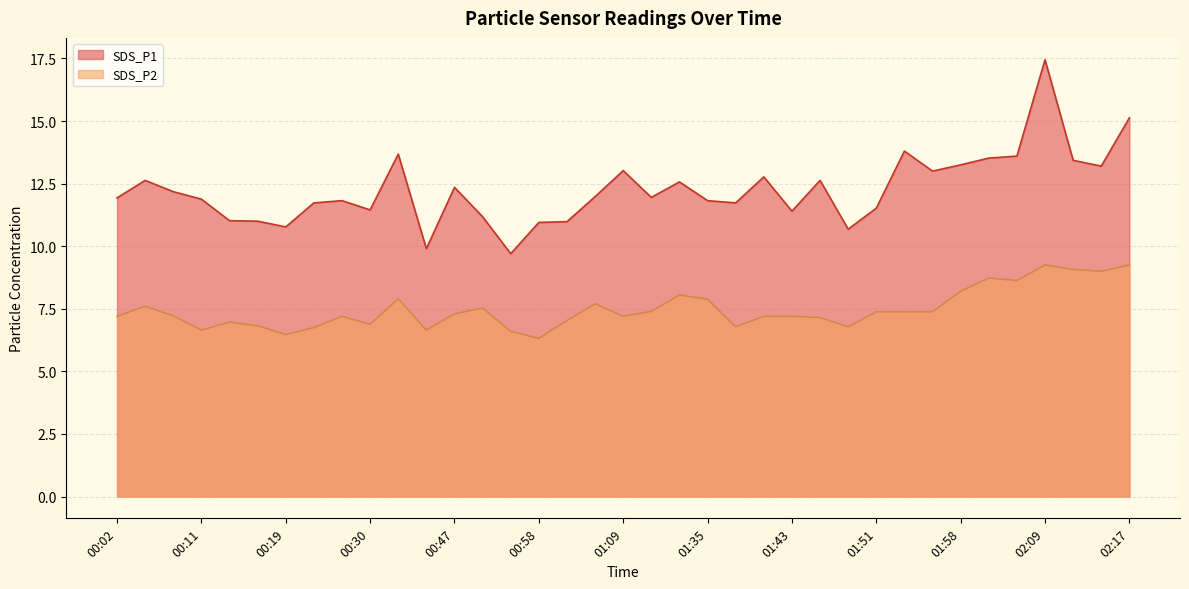

Reading left to right, transcribe all the data shown in this chart.

SDS_P1: 00:02=11.9	00:05=12.6	00:08=12.2	00:11=11.9	00:13=11.0	00:16=11.0	00:19=10.8	00:22=11.7	00:25=11.8	00:30=11.4	00:39=13.7	00:44=9.9	00:47=12.3	00:52=11.2	00:55=9.7	00:58=10.9	01:00=11.0	01:06=12.0	01:09=13.0	01:29=11.9	01:32=12.6	01:35=11.8	01:37=11.7	01:40=12.8	01:43=11.4	01:45=12.6	01:48=10.7	01:51=11.5	01:53=13.8	01:56=13.0	01:58=13.2	02:01=13.5	02:07=13.6	02:09=17.4	02:12=13.4	02:14=13.2	02:17=15.1
SDS_P2: 00:02=7.2	00:05=7.6	00:08=7.2	00:11=6.7	00:13=7.0	00:16=6.8	00:19=6.5	00:22=6.8	00:25=7.2	00:30=6.9	00:39=7.9	00:44=6.7	00:47=7.3	00:52=7.5	00:55=6.6	00:58=6.3	01:00=7.0	01:06=7.7	01:09=7.2	01:29=7.4	01:32=8.1	01:35=7.9	01:37=6.8	01:40=7.2	01:43=7.2	01:45=7.2	01:48=6.8	01:51=7.4	01:53=7.4	01:56=7.4	01:58=8.2	02:01=8.7	02:07=8.6	02:09=9.2	02:12=9.1	02:14=9.0	02:17=9.2